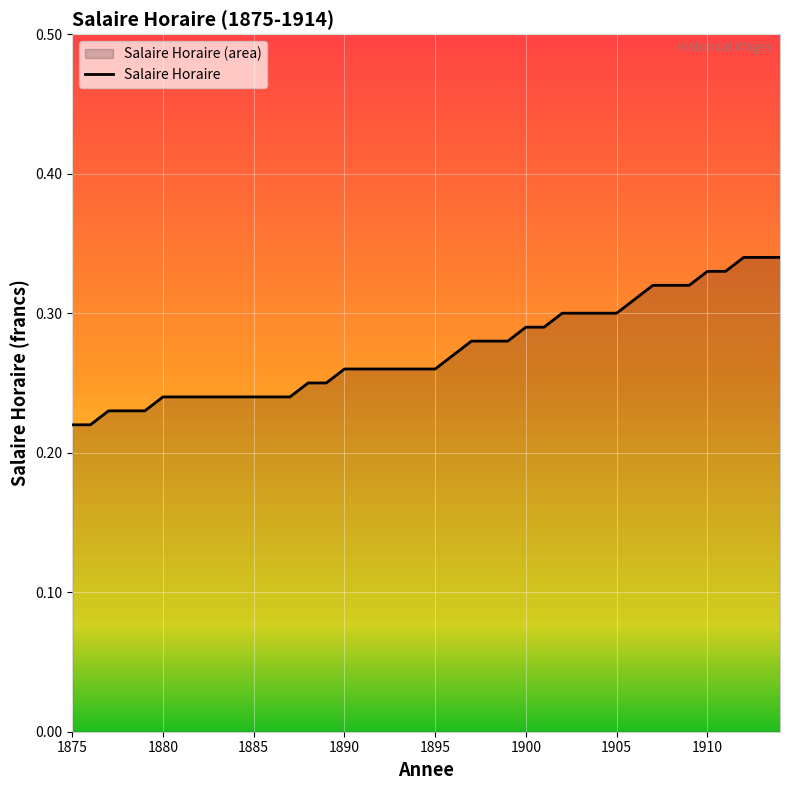

List the labels in order of value, largest first.

1912, 1913, 1914, 1910, 1911, 1907, 1908, 1909, 1906, 1902, 1903, 1904, 1905, 1900, 1901, 1897, 1898, 1899, 1896, 1890, 1891, 1892, 1893, 1894, 1895, 1888, 1889, 1880, 1881, 1882, 1883, 1884, 1885, 1886, 1887, 1877, 1878, 1879, 1875, 1876